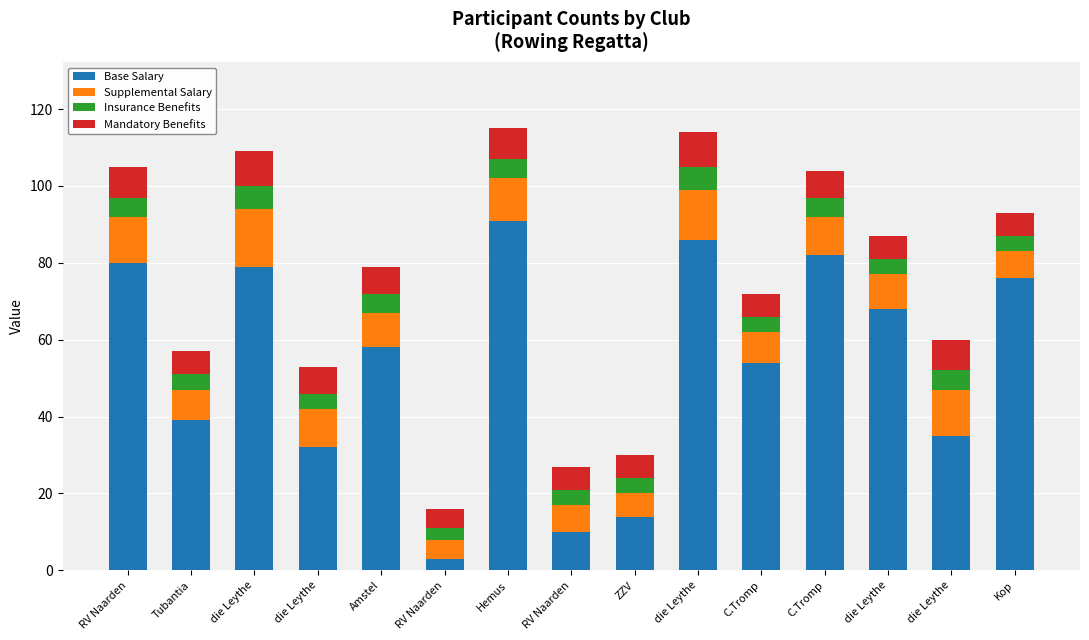

Does the chart contain any negative values?

No